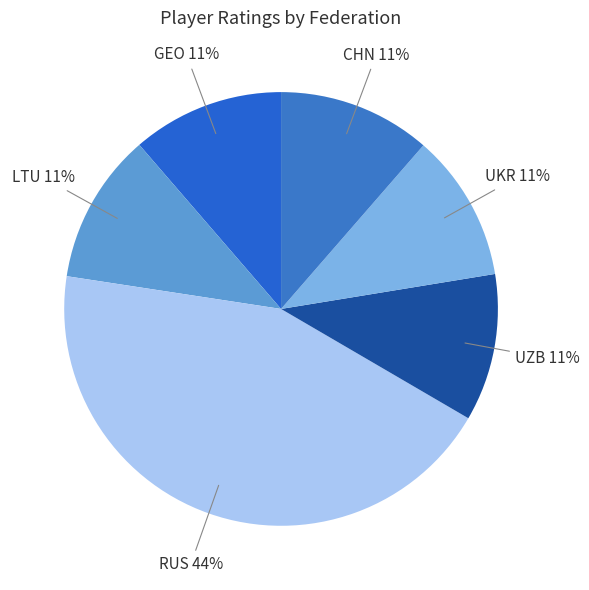

Count the number of slices in the pie.

6